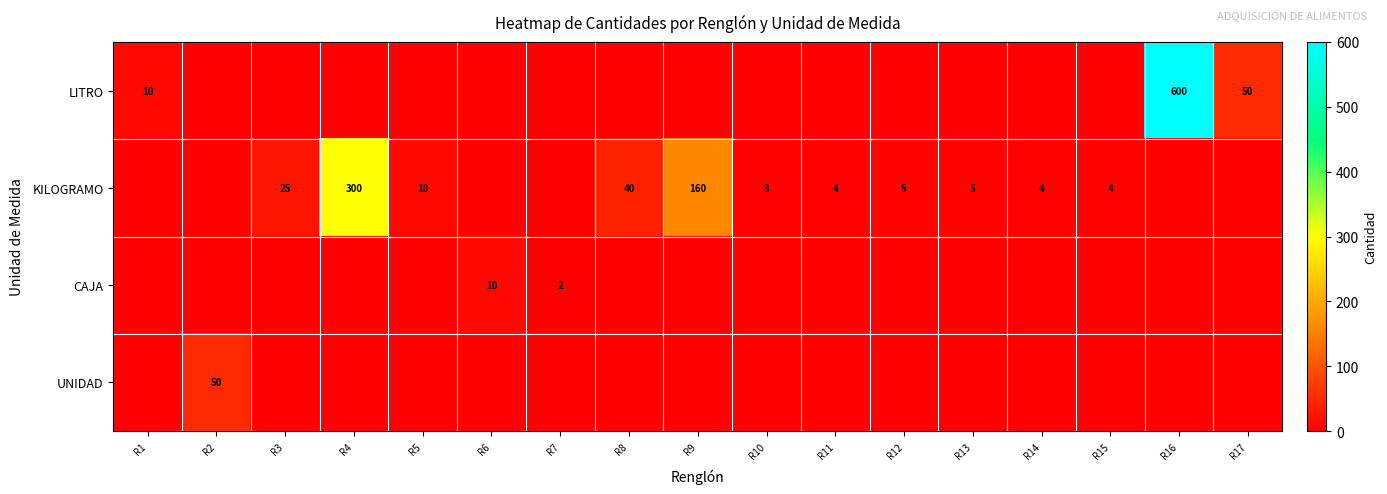

The CAJA series shows 14 at R6. True or false?

False